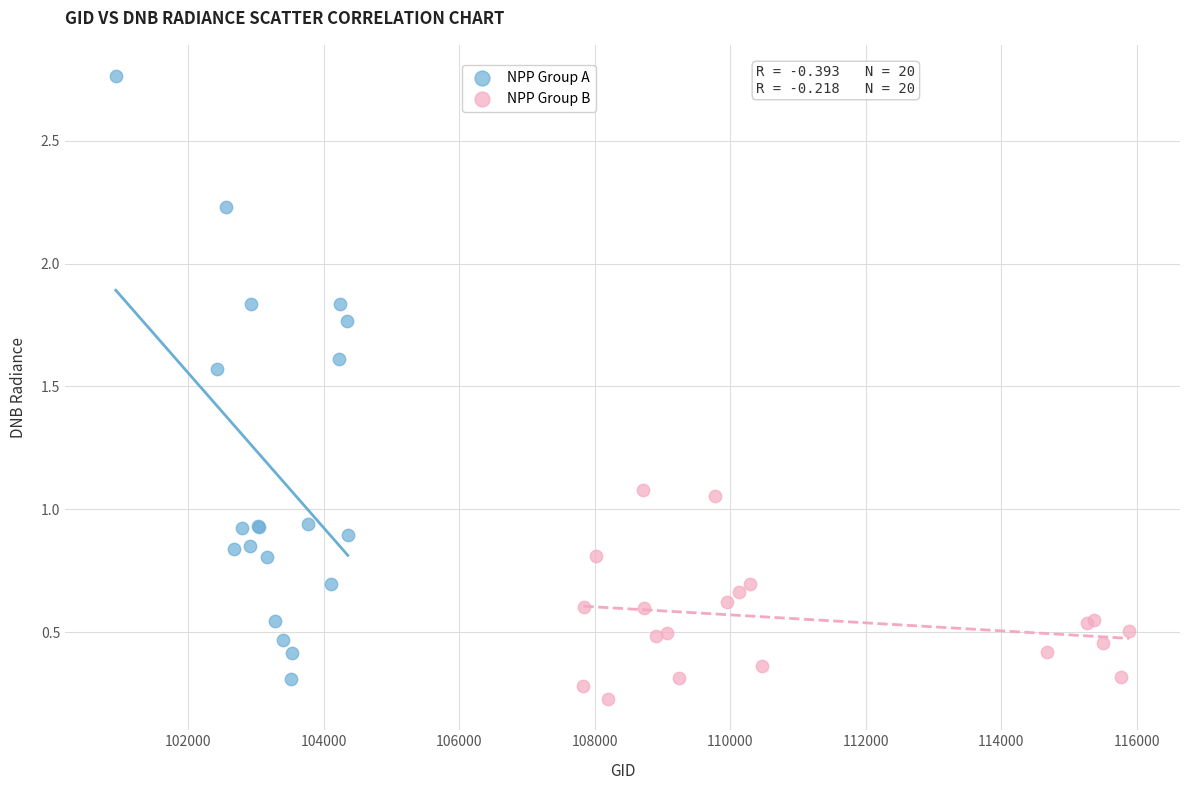

Which series reaches the maximum Y coordinate?

NPP Group A